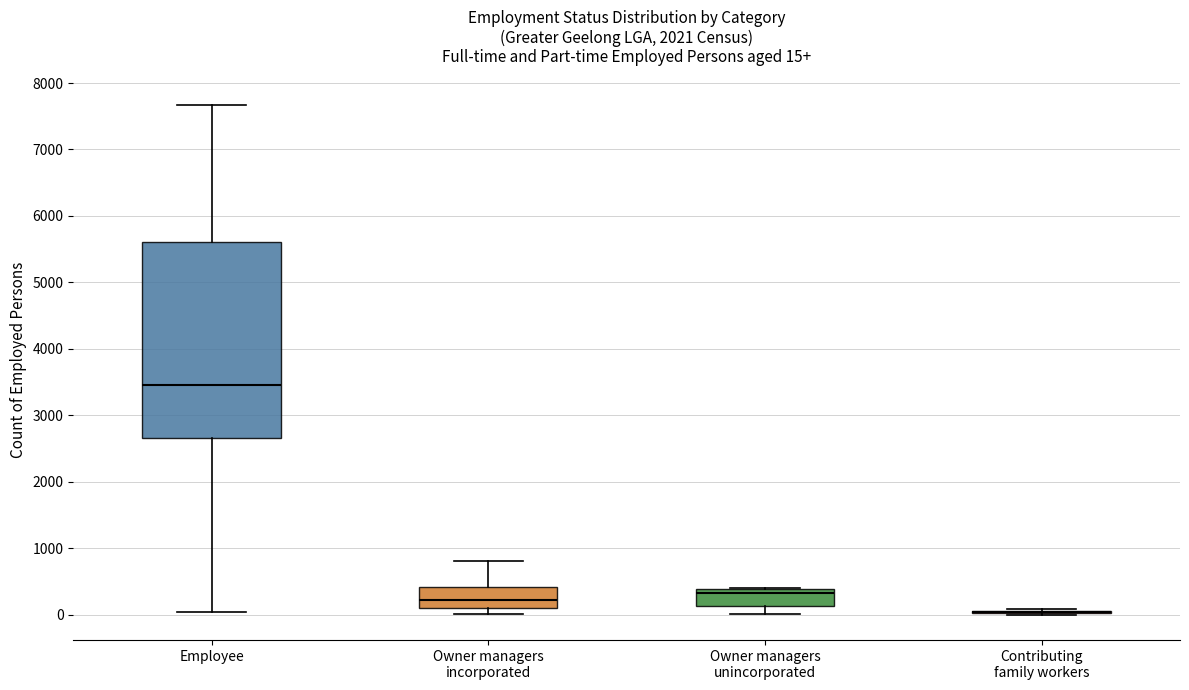

Comparing the boxes themselves (not the whiskers), which one is the tallest?

Employee